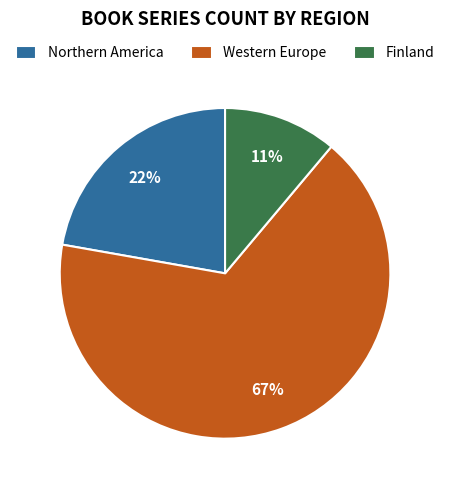

Rank the categories by value from highest to lowest.

Western Europe, Northern America, Finland